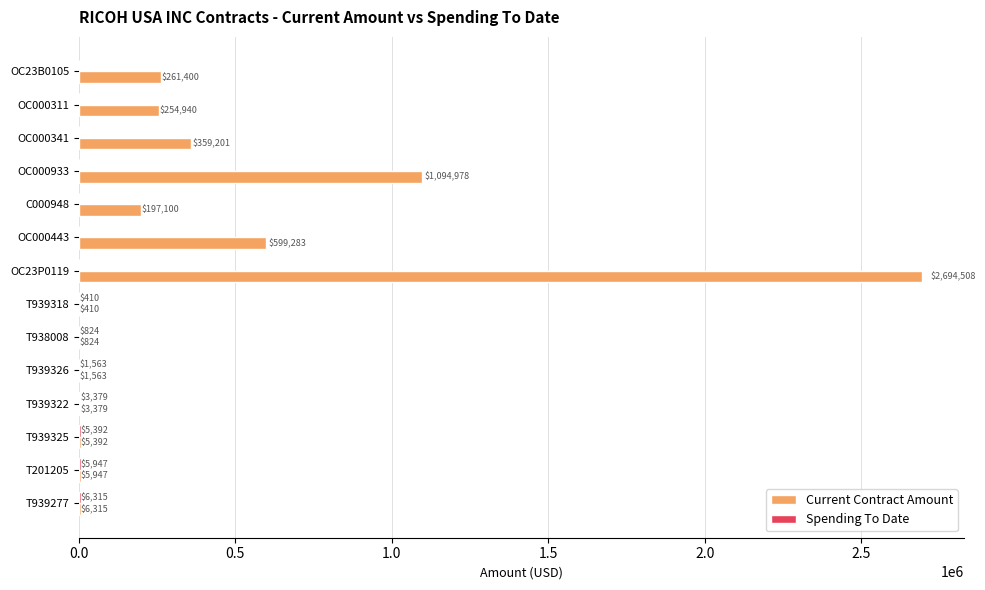

Is it true that Current Contract Amount equals 2694508.2 at OC23P0119?

True